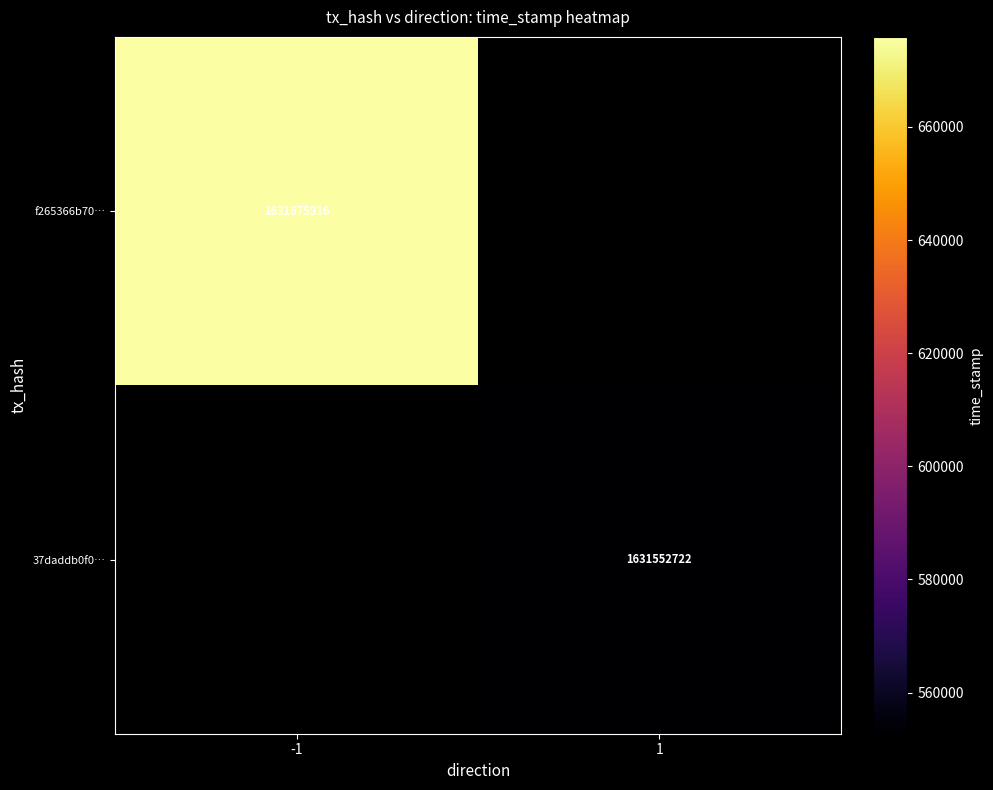

True or false: f265366b70… has a value of 1631675916 at -1.

True